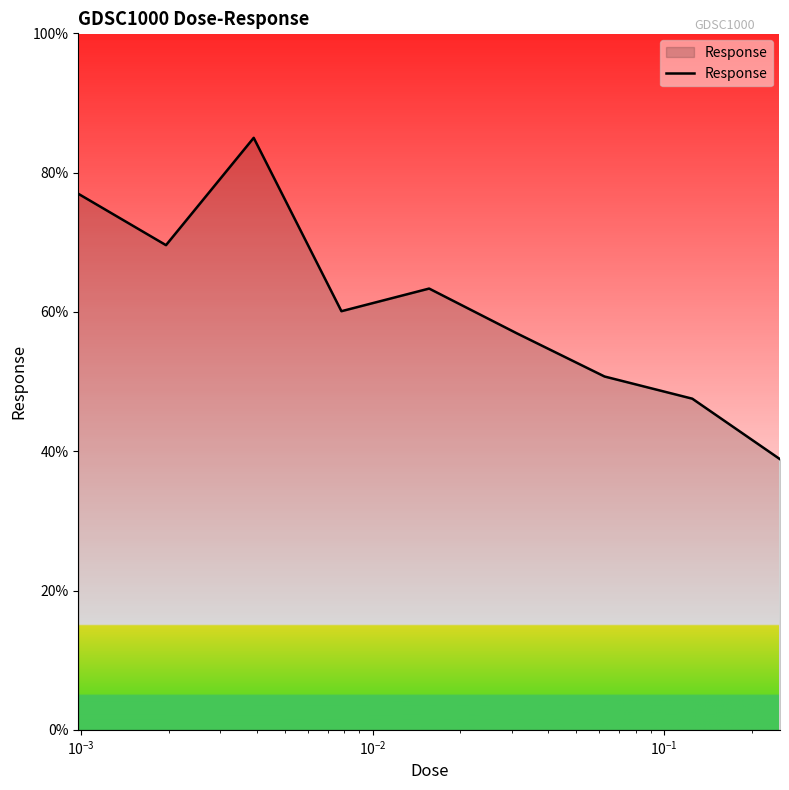

How many lines are shown in the chart?

1